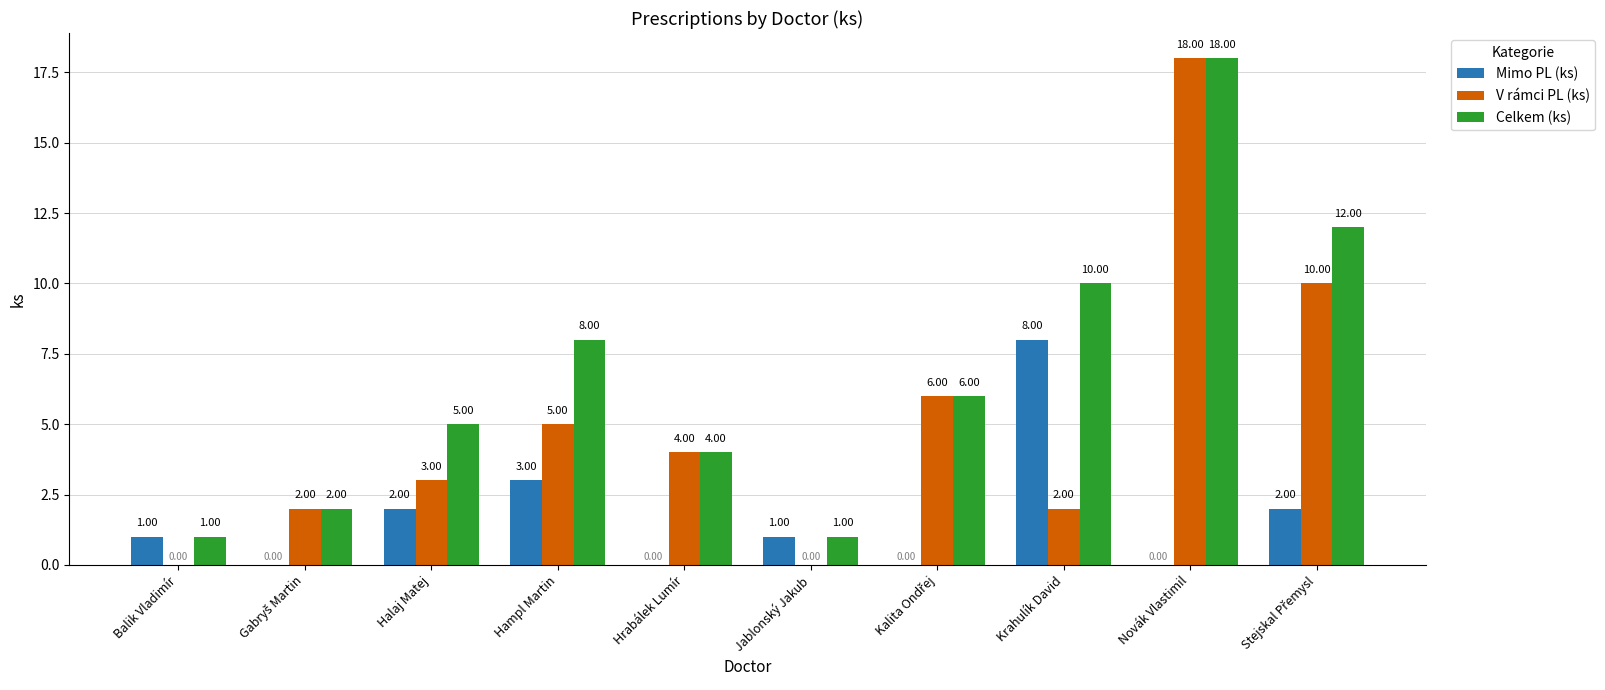

What is the difference between the Celkem (ks) values at Halaj Matej and Balik Vladimír?

4